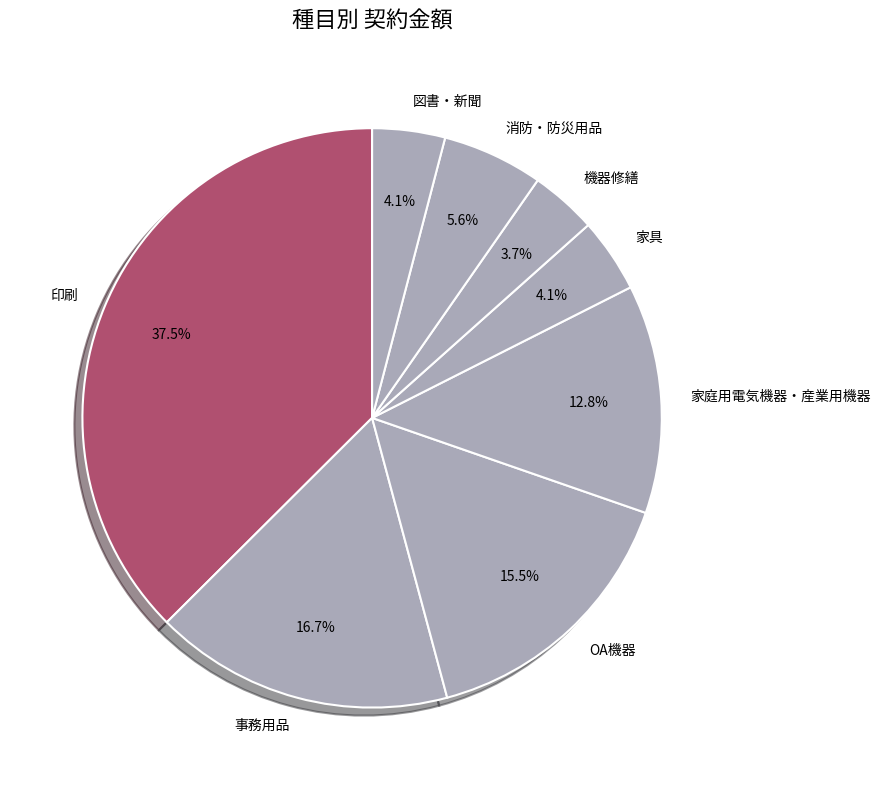

Does 家具 represent more than half of the total?

No